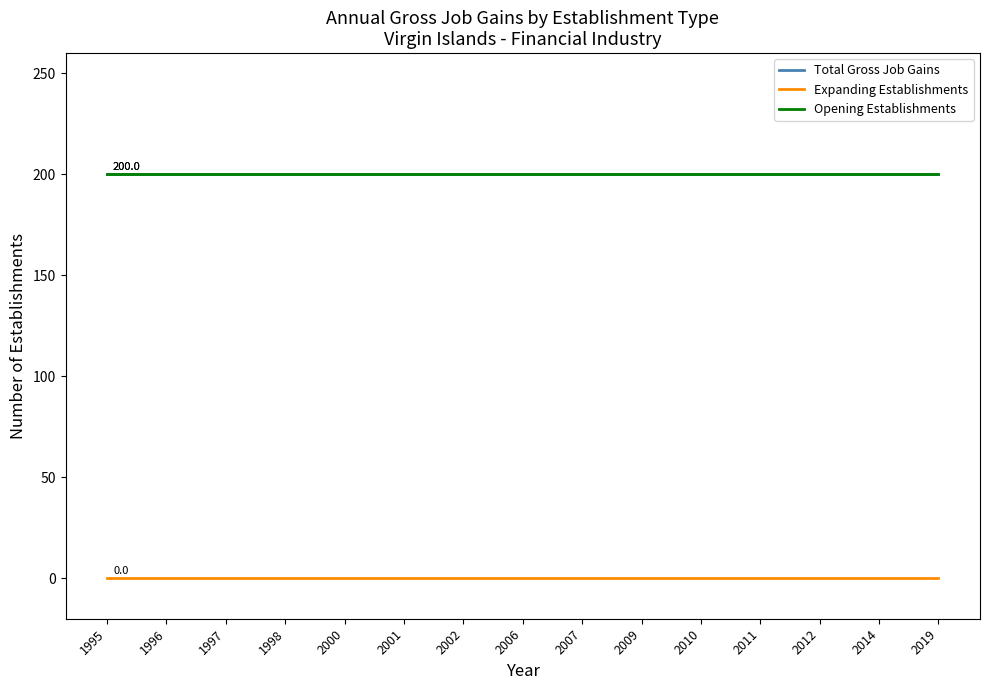

Is this an area chart (filled region under the line)?

No